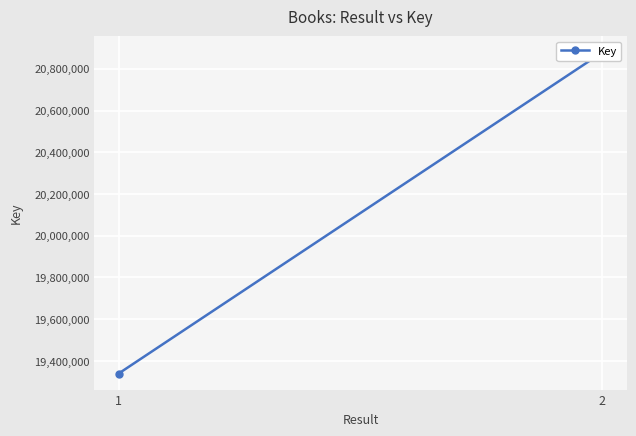

At which label is the value closest to 20109376?

1